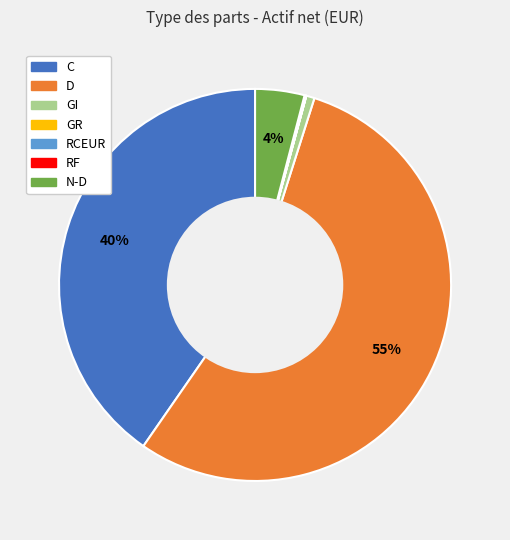

True or false: GI accounts for 1% of the total.

True